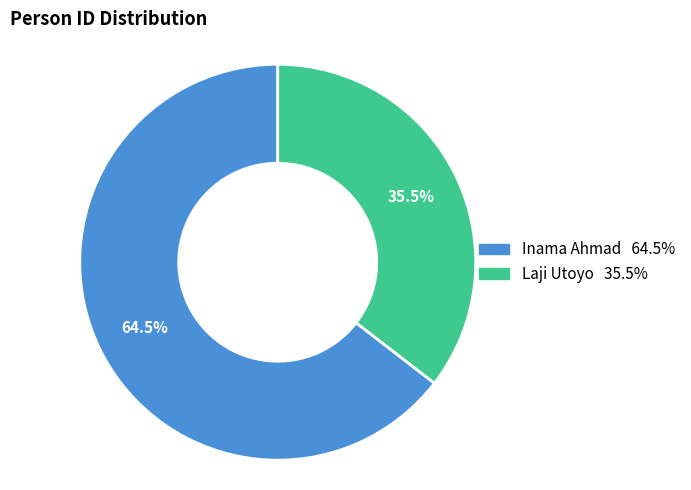

How many slices are in this pie chart?

2